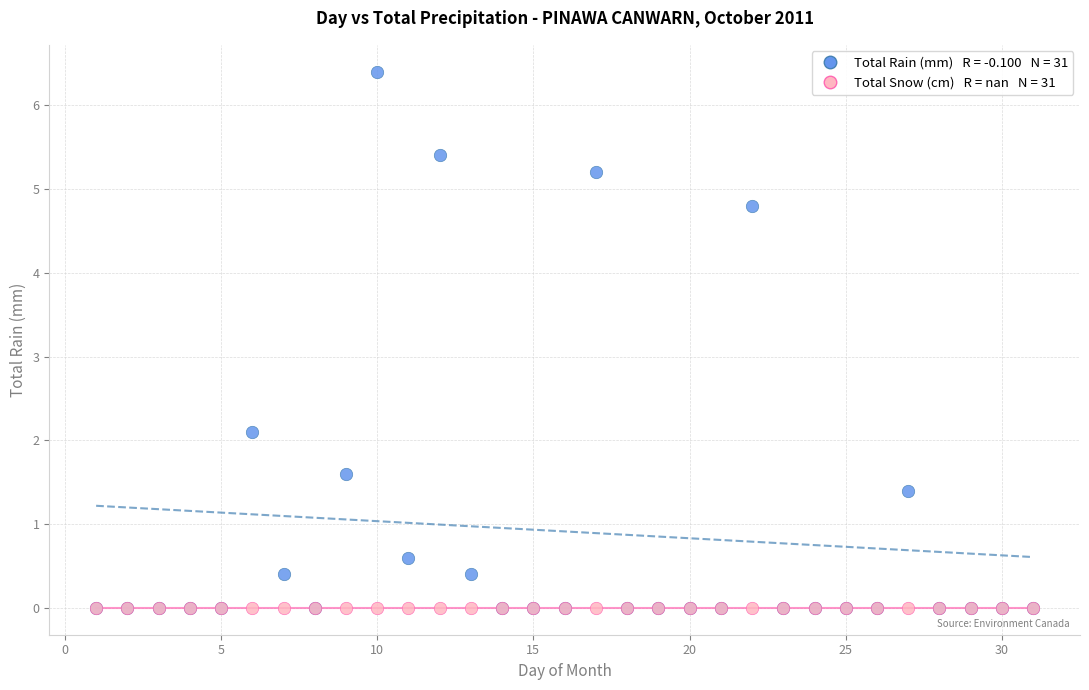

Across all series, what Y value is closest to 3?

2.1